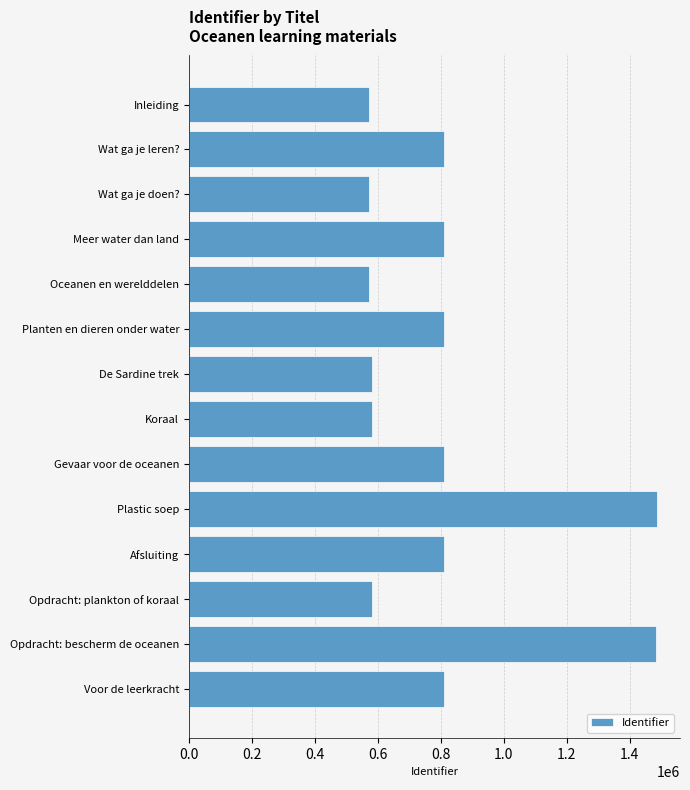

What is the label of the 14th bar from the bottom?

Inleiding